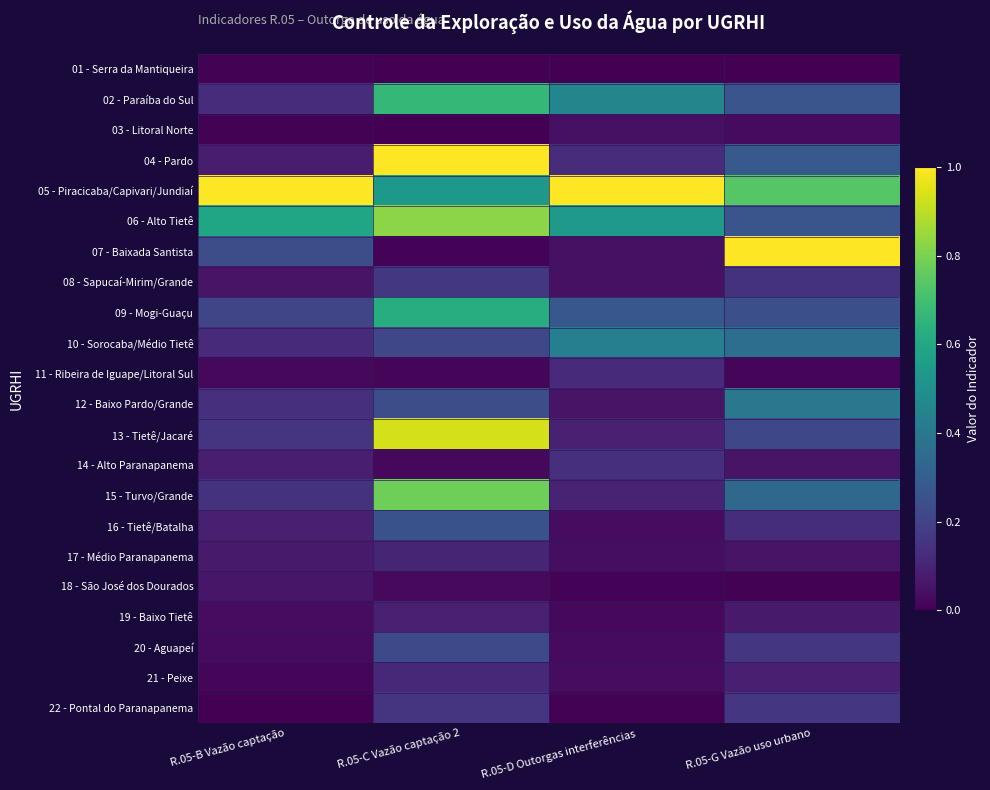

At which category does the chart reach its peak across all series?

R.05-C Vazão captação 2